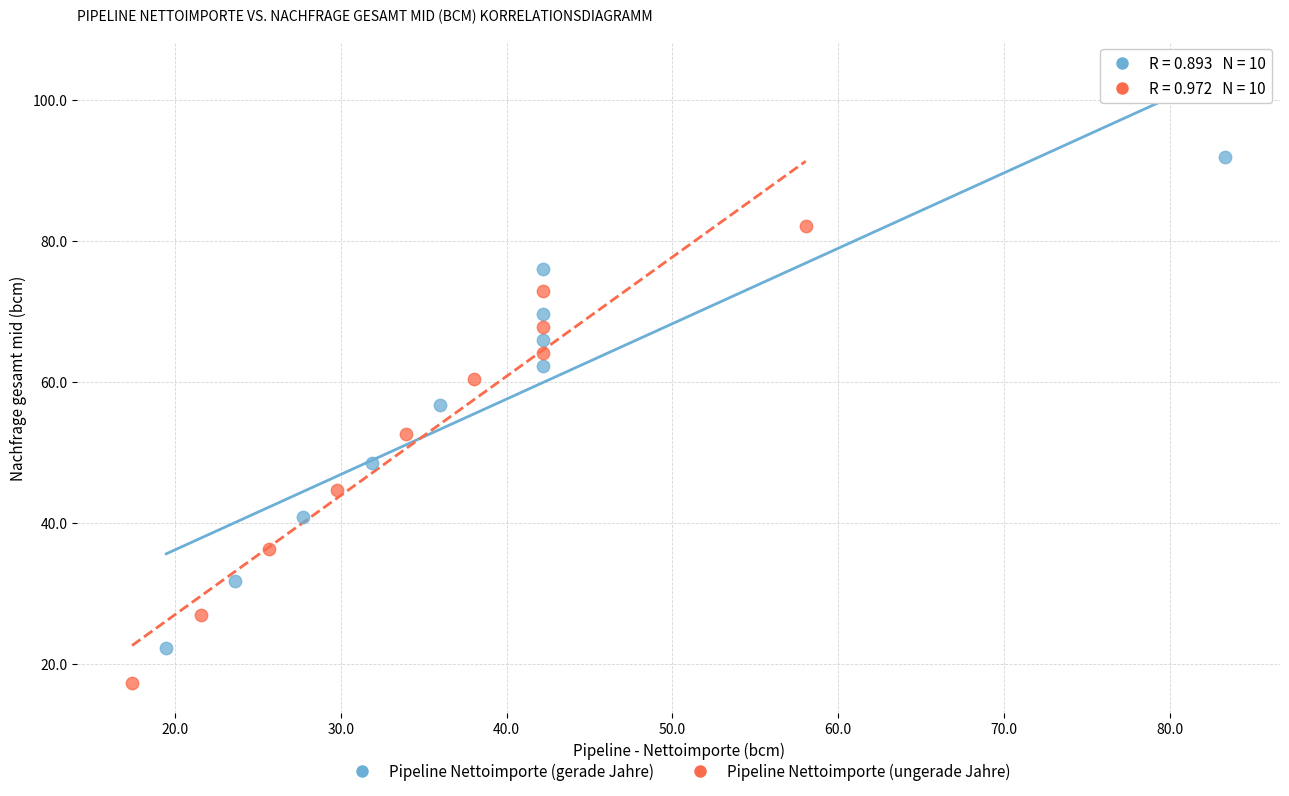

Which series has the widest spread of Y values?

Pipeline Nettoimporte (gerade Jahre)